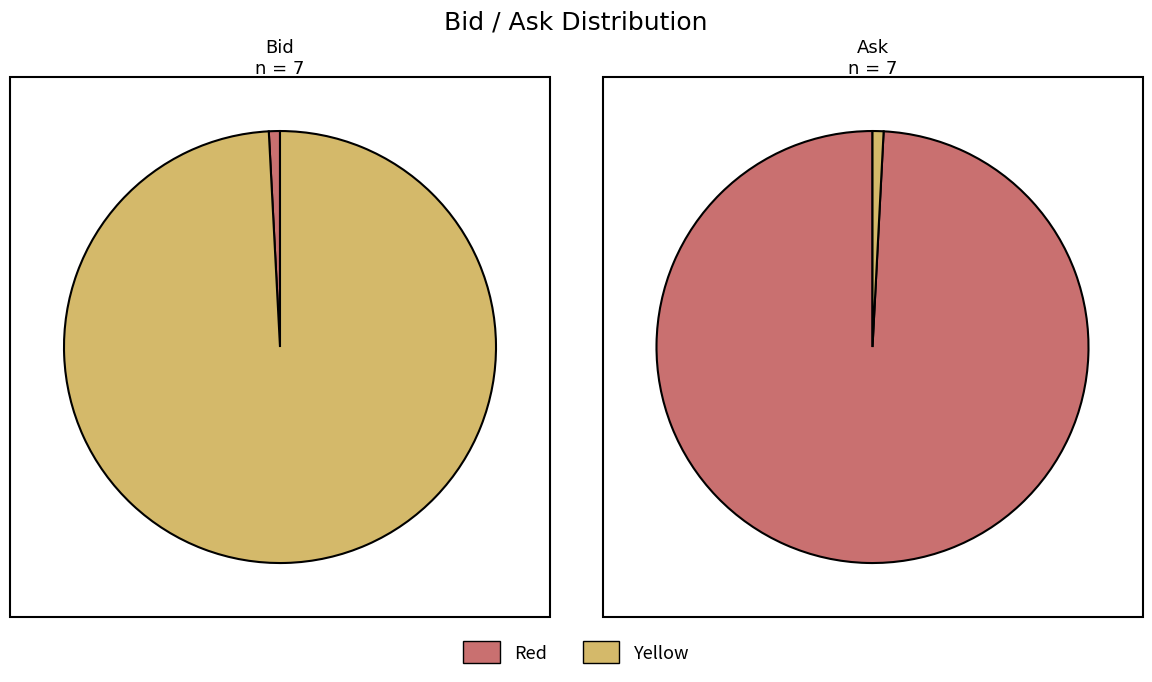

Is it true that bid_values is 2% of the pie?

False